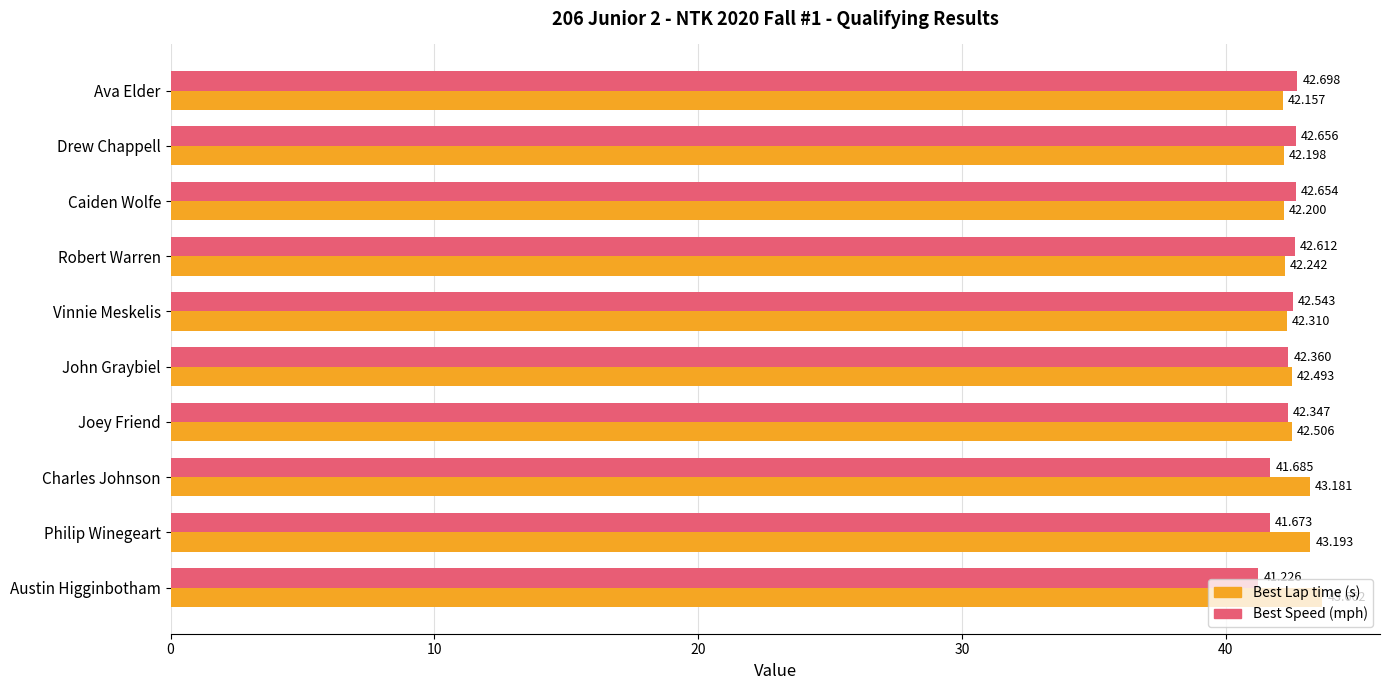

At which category does the chart reach its peak across all series?

Austin Higginbotham